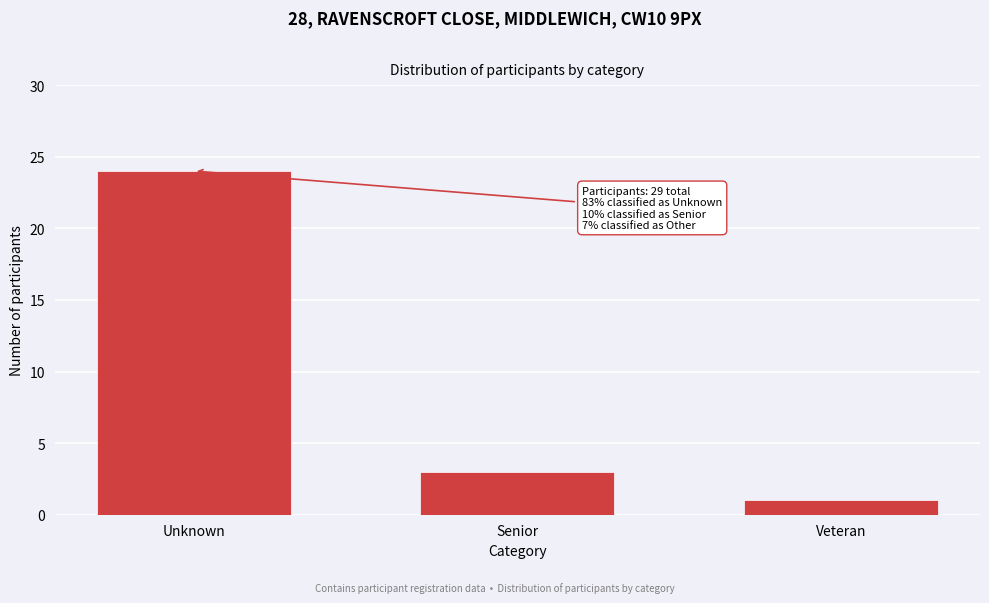

Reading right to left, list all the values displayed in this chart.

1	3	24